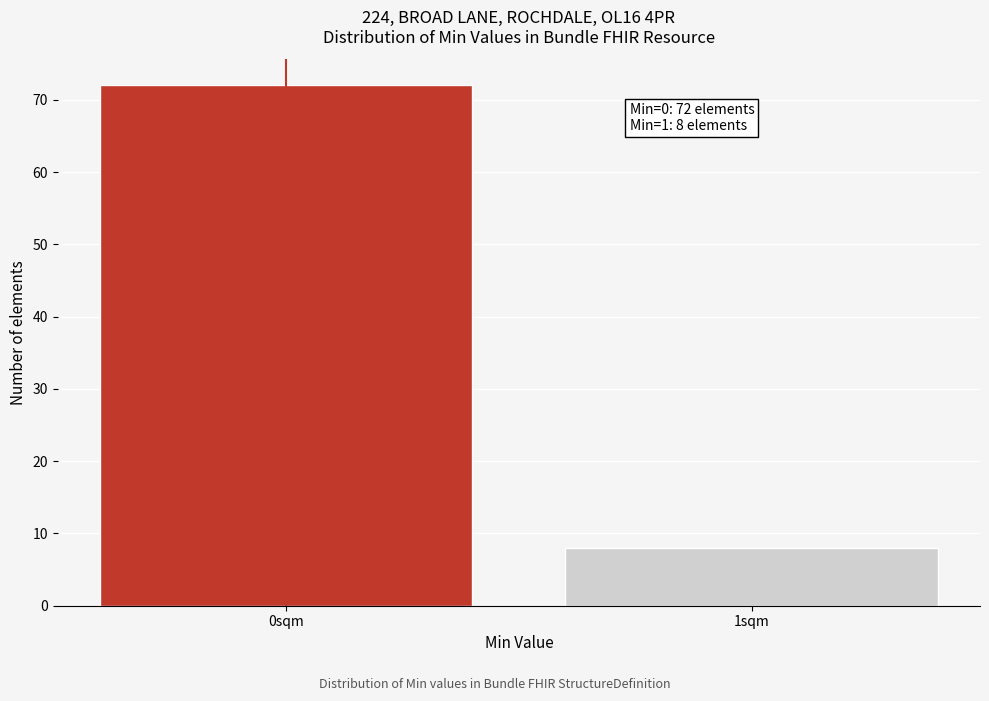

Reading left to right, what are all the values shown in this chart?

0sqm=72	1sqm=8